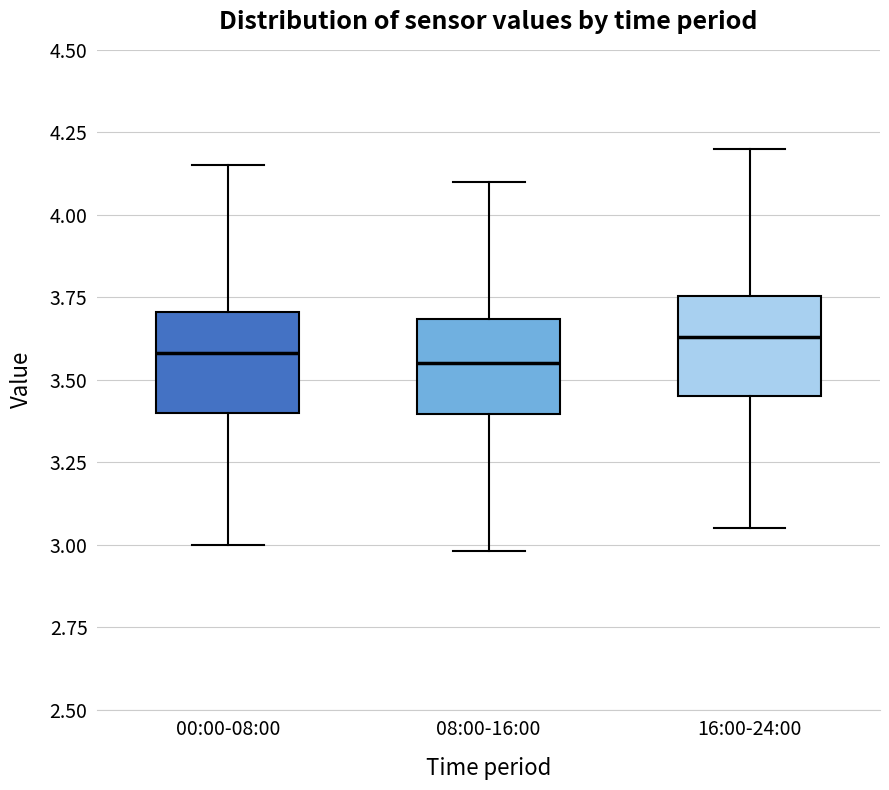

Where does the lower whisker of the box for 16:00-24:00 end on the y-axis? The values are not printed on the chart, so give them approximately, as read against the axis.

3.05